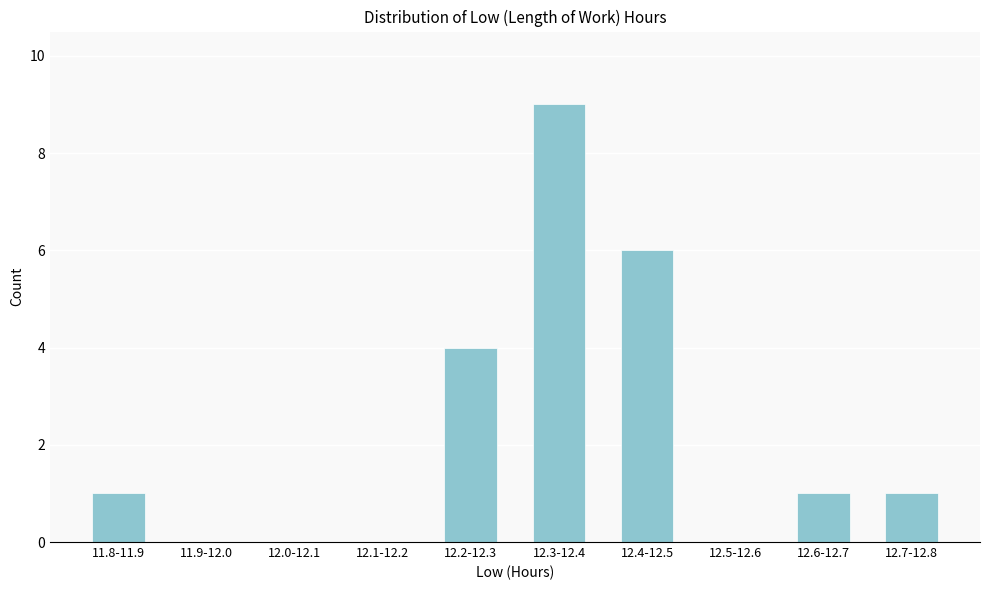

Reading left to right, transcribe all the data shown in this chart.

11.8-11.9=1	11.9-12.0=0	12.0-12.1=0	12.1-12.2=0	12.2-12.3=4	12.3-12.4=9	12.4-12.5=6	12.5-12.6=0	12.6-12.7=1	12.7-12.8=1